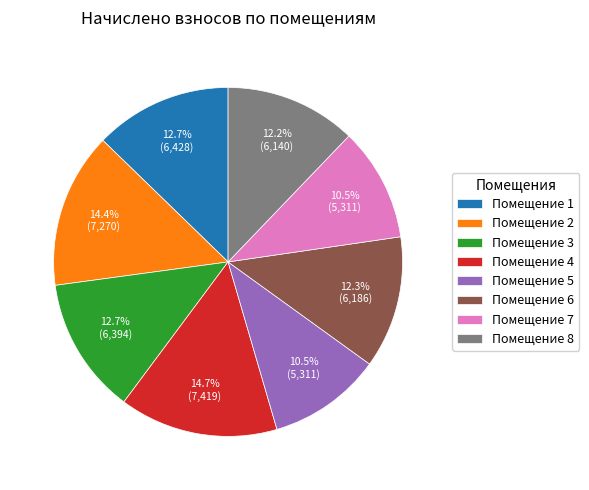

What percentage do Помещение 2 and Помещение 1 together represent?

27.1%